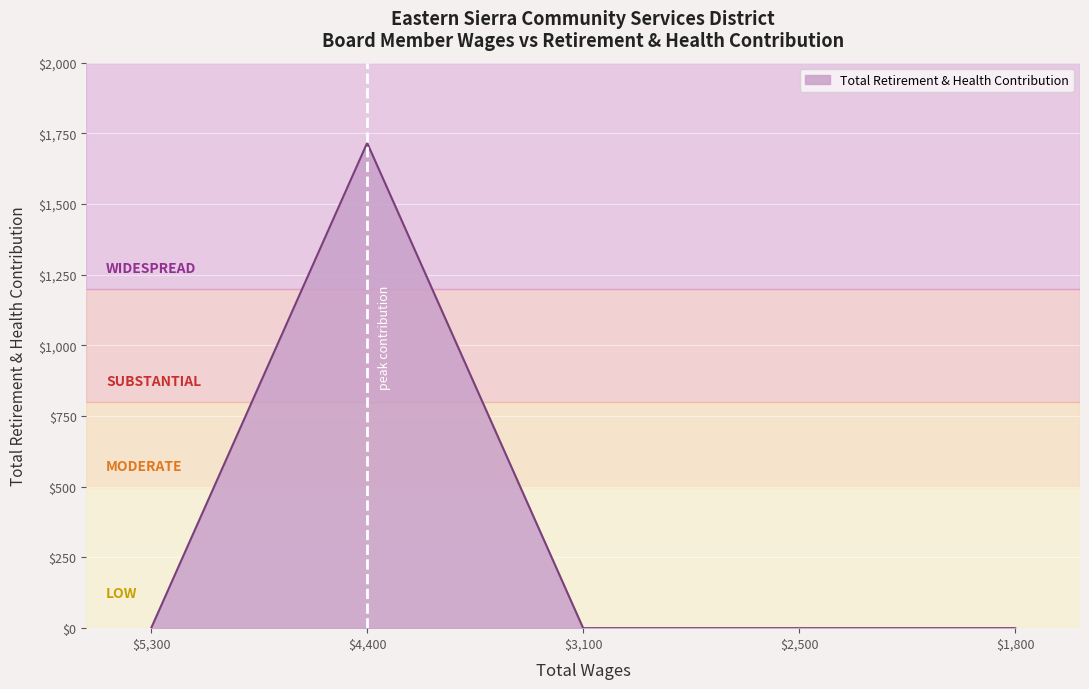

What is the sum of all values?

1716